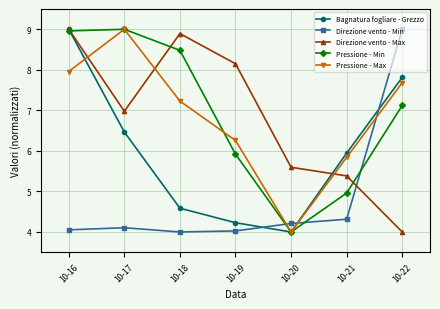

Which series has the largest total across all categories?

Pressione - Min